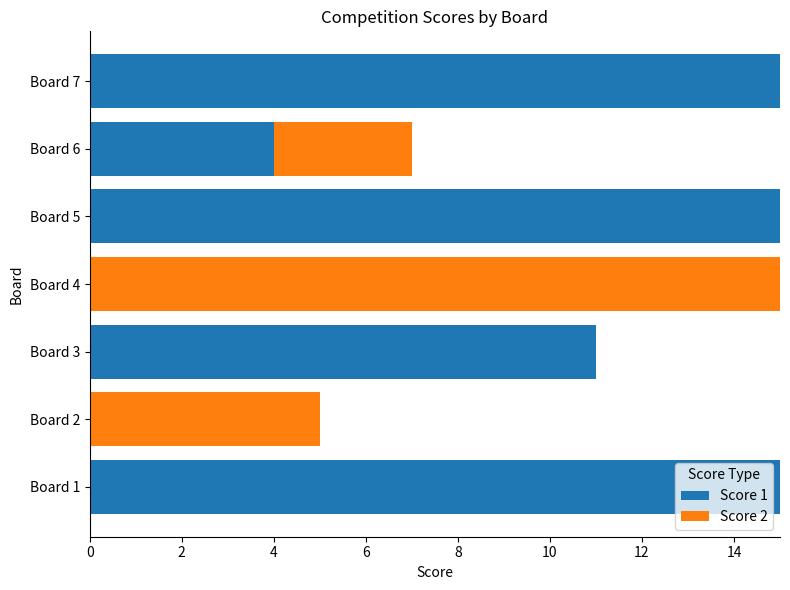

The value of Score 1 at Board 4 is 0. True or false?

True